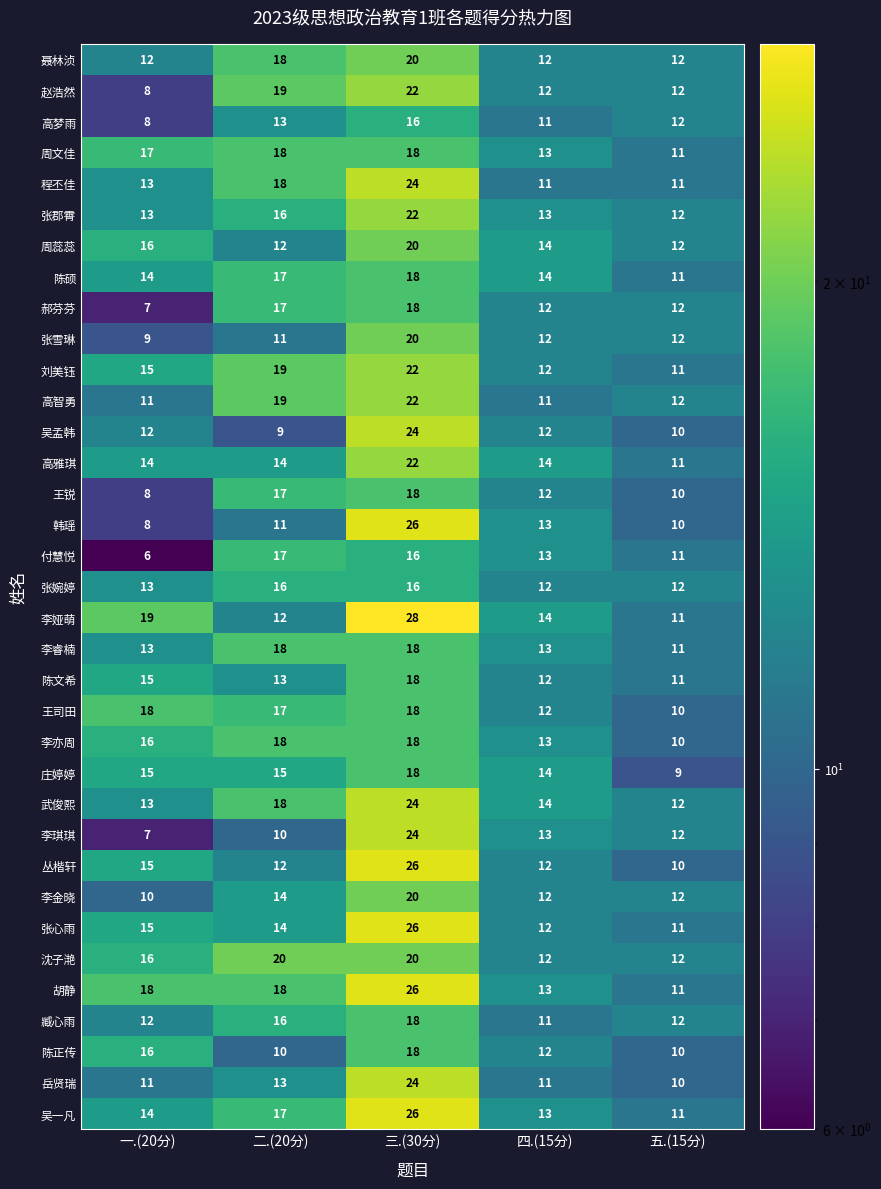

Is the value of 王锐 at 一.(20分) greater than the value of 李金晓 at 二.(20分)?

No